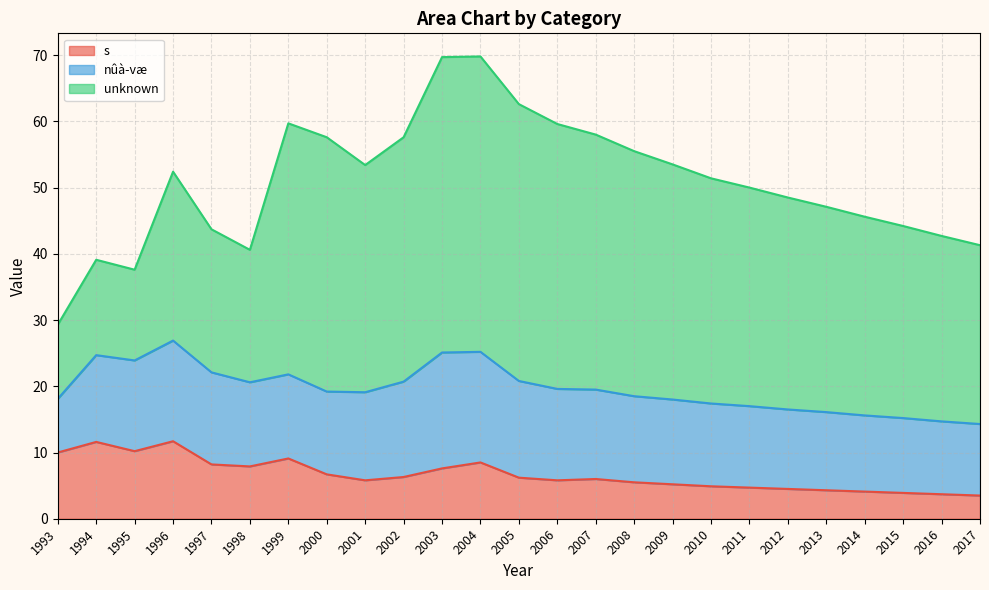

What is the difference between the highest and lowest values at 2008?

31.5